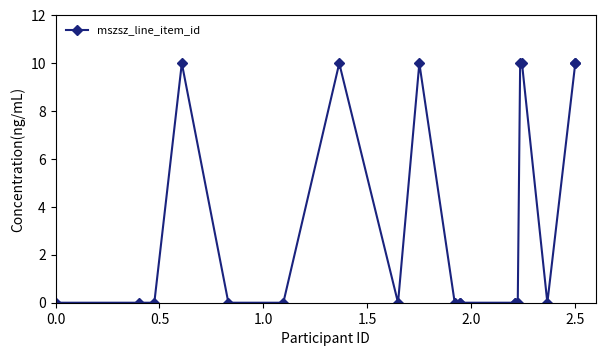

What is the average value?

4